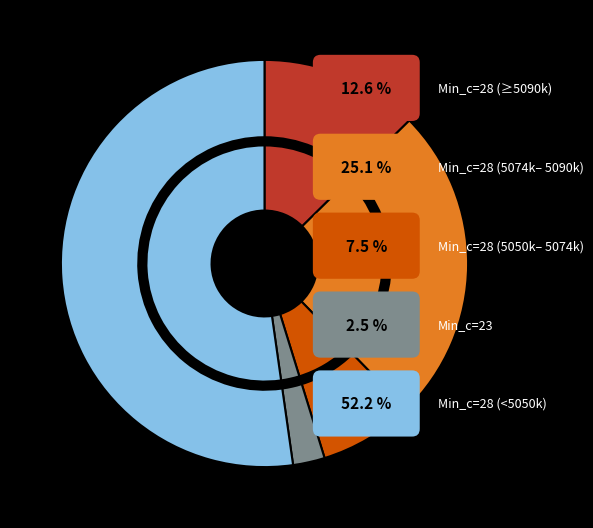

Combined, do 28 and 28 account for over 50%?

No